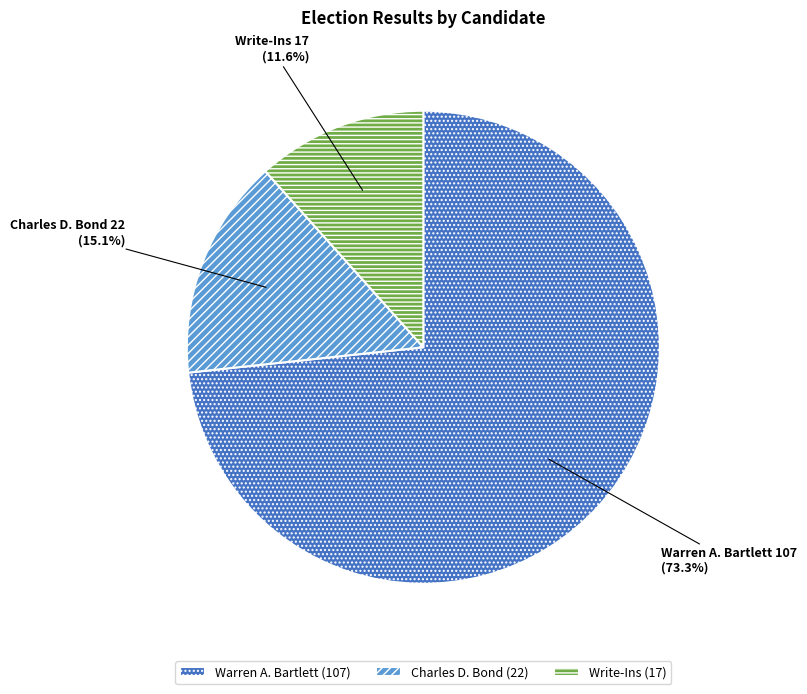

Is it true that Warren A. Bartlett is 73% of the pie?

True